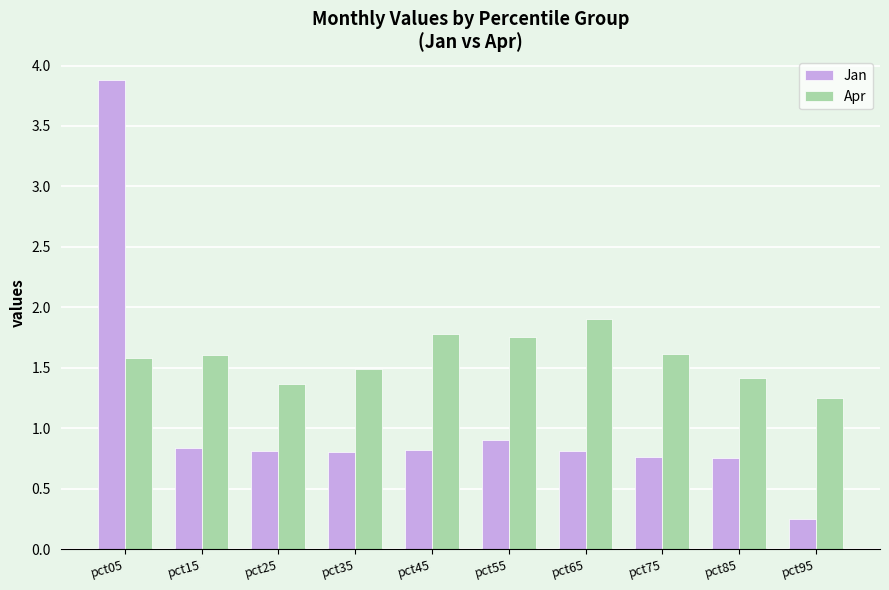

What are all the series names shown in the legend?

Jan, Apr